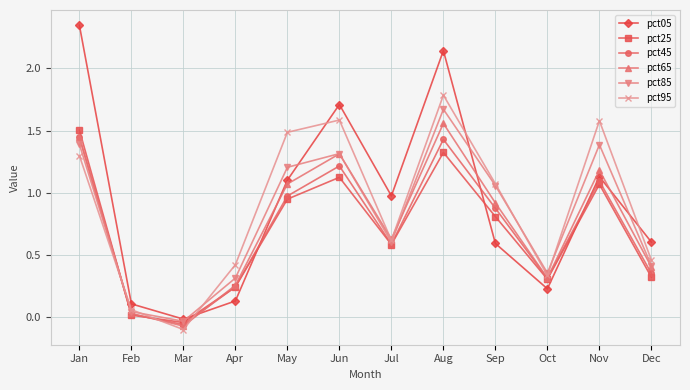

What is the average value of the pct85 series?

0.8